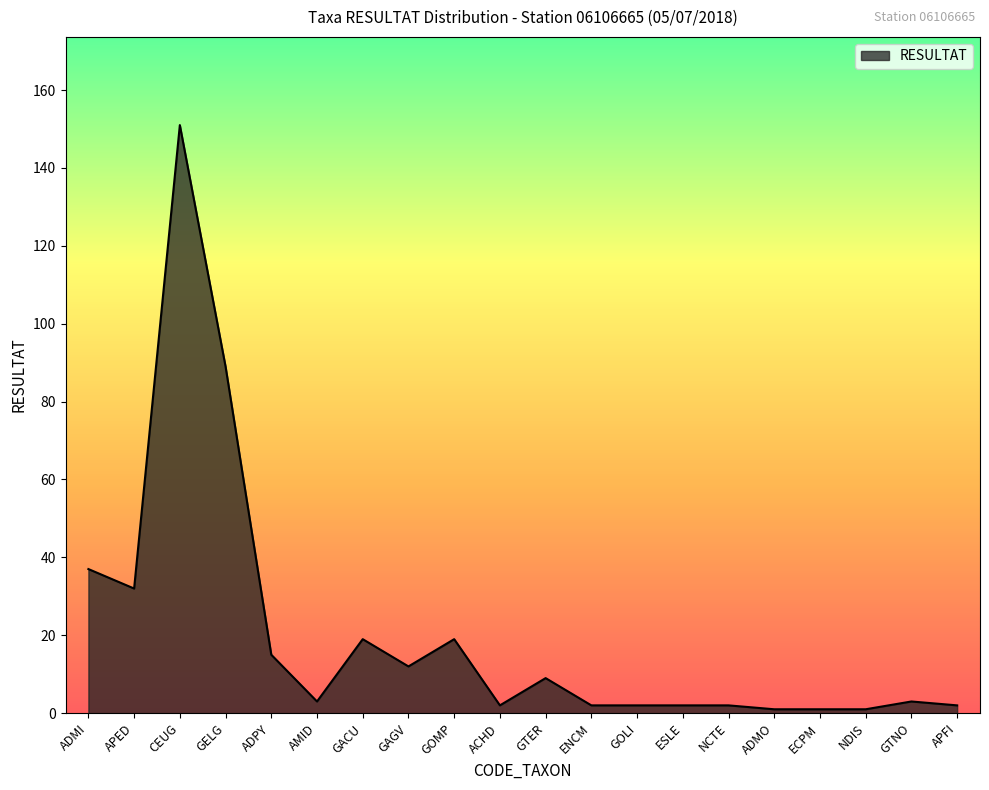

Is it true that the value at CEUG is 256?

False